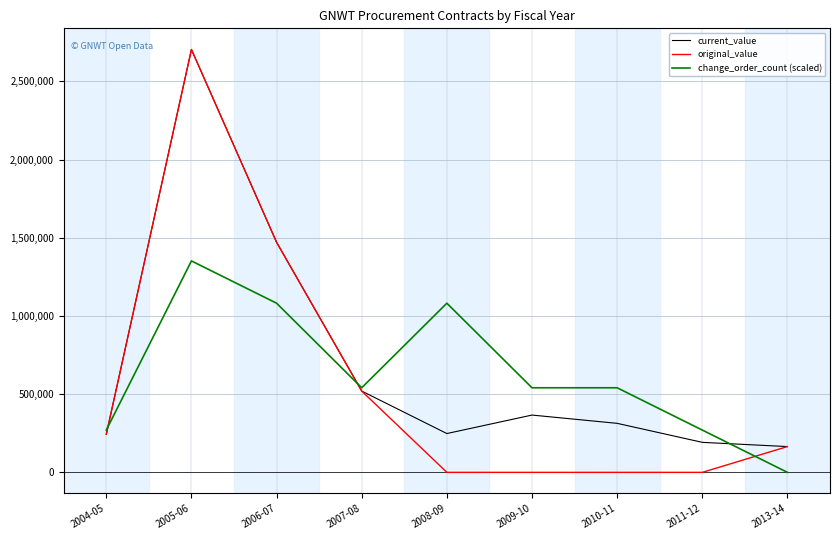

At which label is current_value closest to 1434295?

2006-07